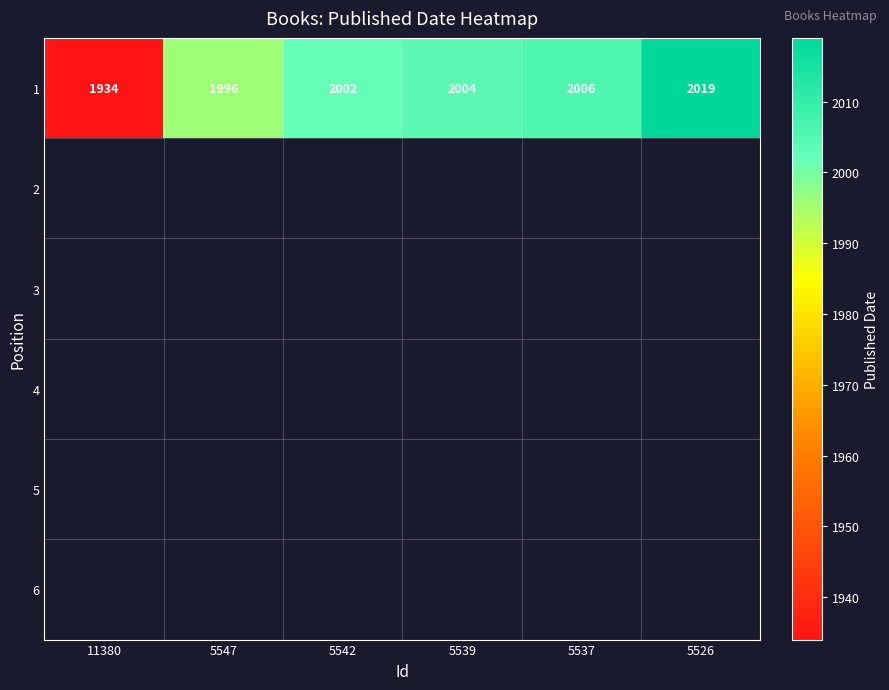

Is it true that 1 equals 1934 at 11380?

True